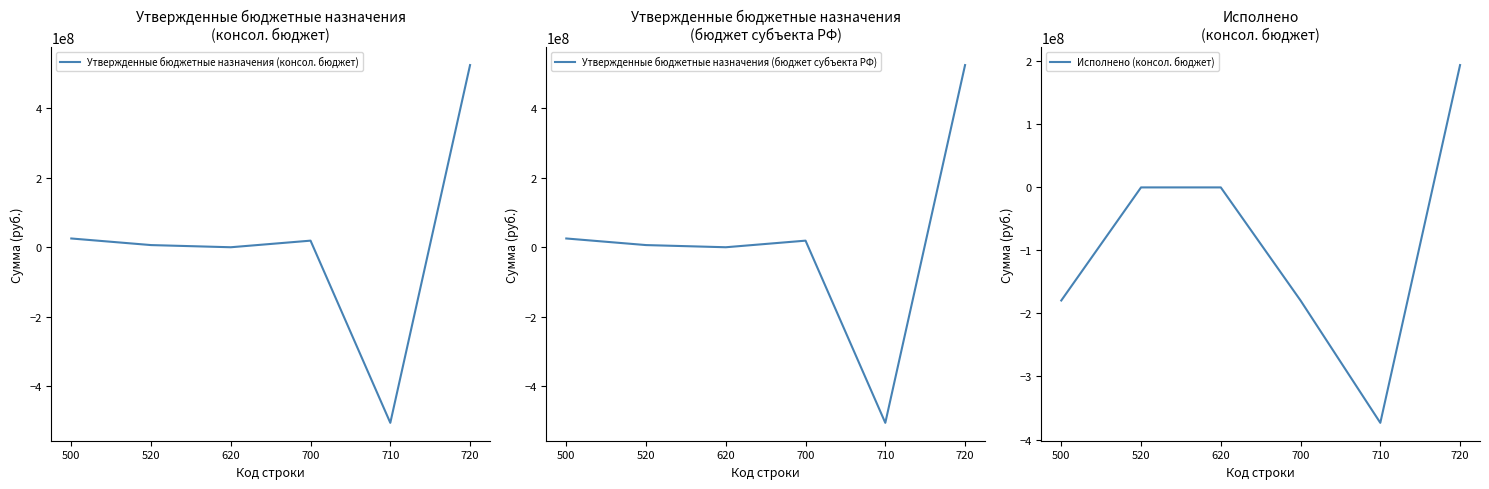

True or false: Утвержденные бюджетные назначения (бюджет субъекта РФ) and Утвержденные бюджетные назначения (консол. бюджет) cross at least once.

False